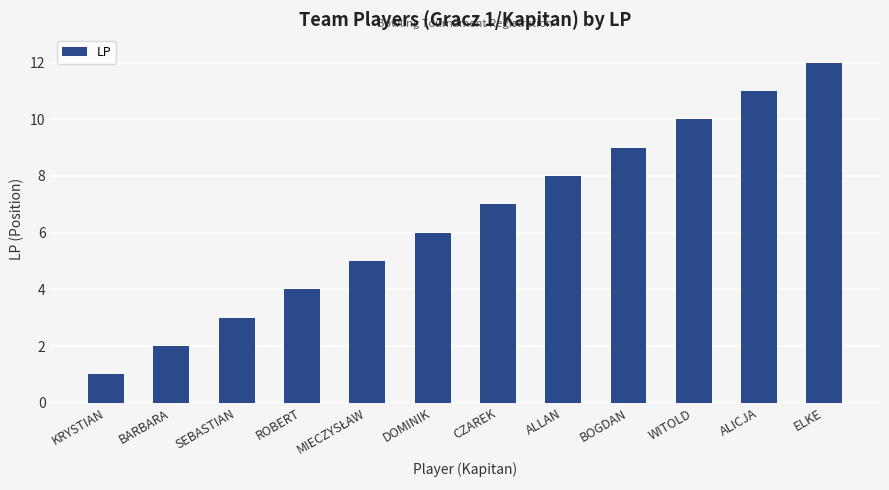

Does the chart contain stacked bars?

No